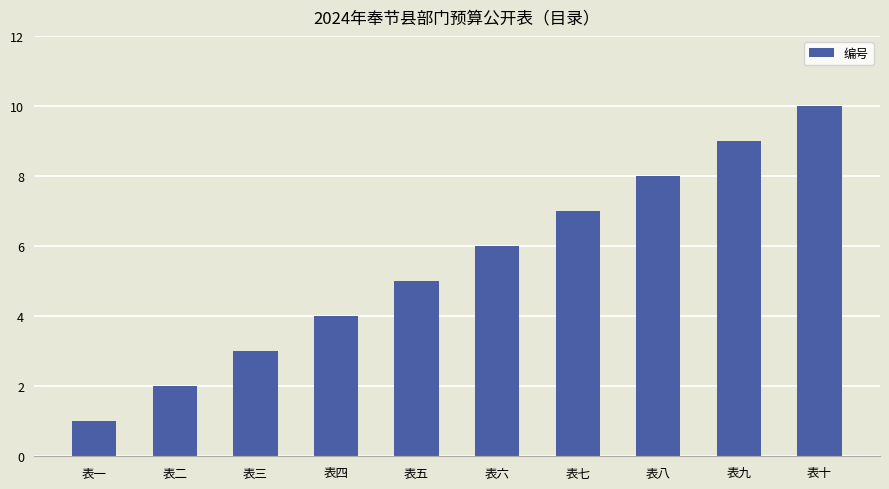

Reading right to left, transcribe all the data shown in this chart.

10	9	8	7	6	5	4	3	2	1